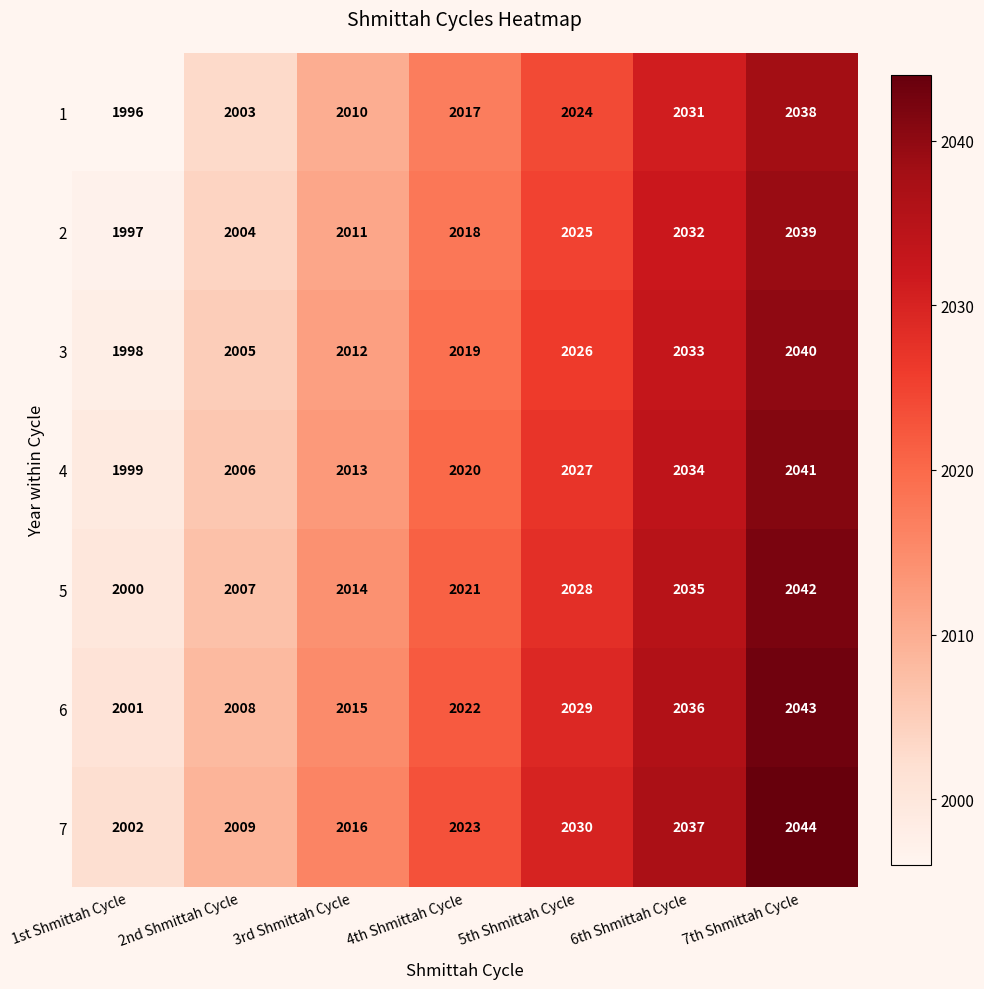

What is the spread (max minus min) of values at 7th Shmittah Cycle?

6